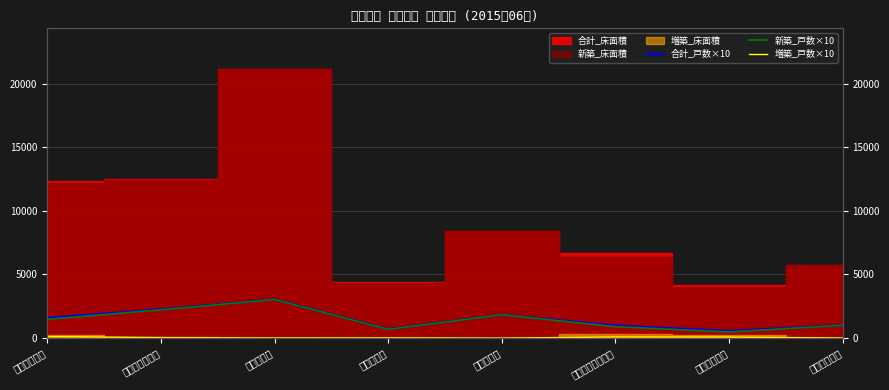

How many data points does each series have?

8